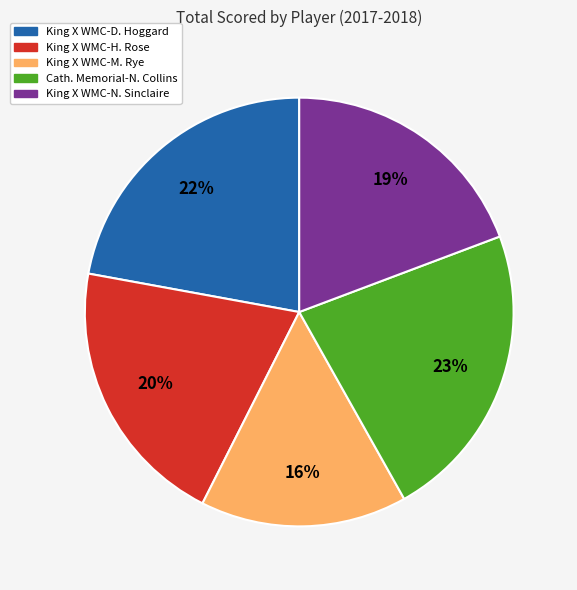

Is the sum of King X WMC-N. Sinclaire and Cath. Memorial-N. Collins greater than half?

No